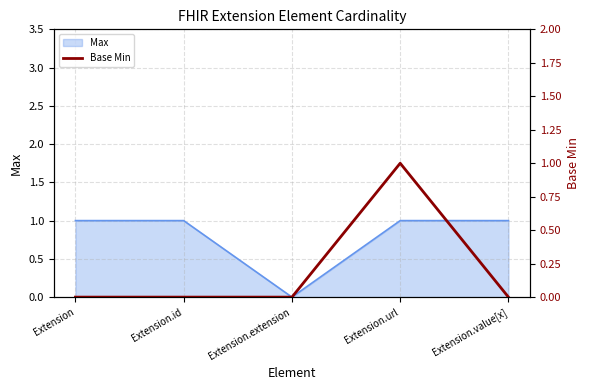

Is it true that Max equals 0 at Extension.id?

False